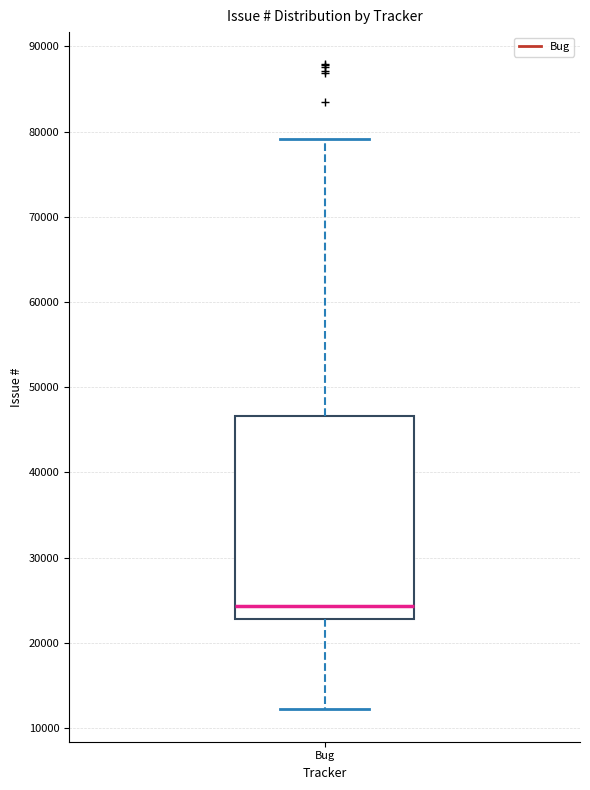

Where is the lower edge of the box for Bug on the y-axis? The values are not printed on the chart, so give them approximately, as read against the axis.

23000